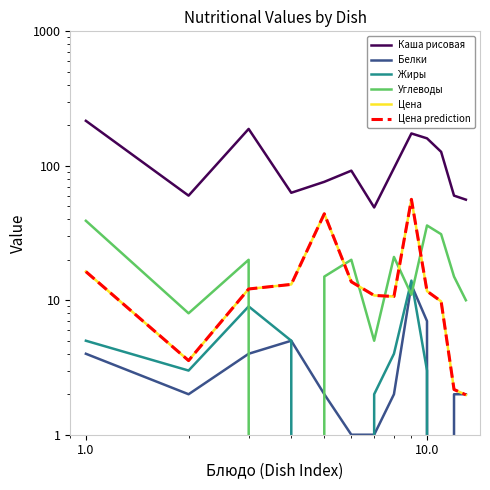

Count the number of data series in this chart.

6